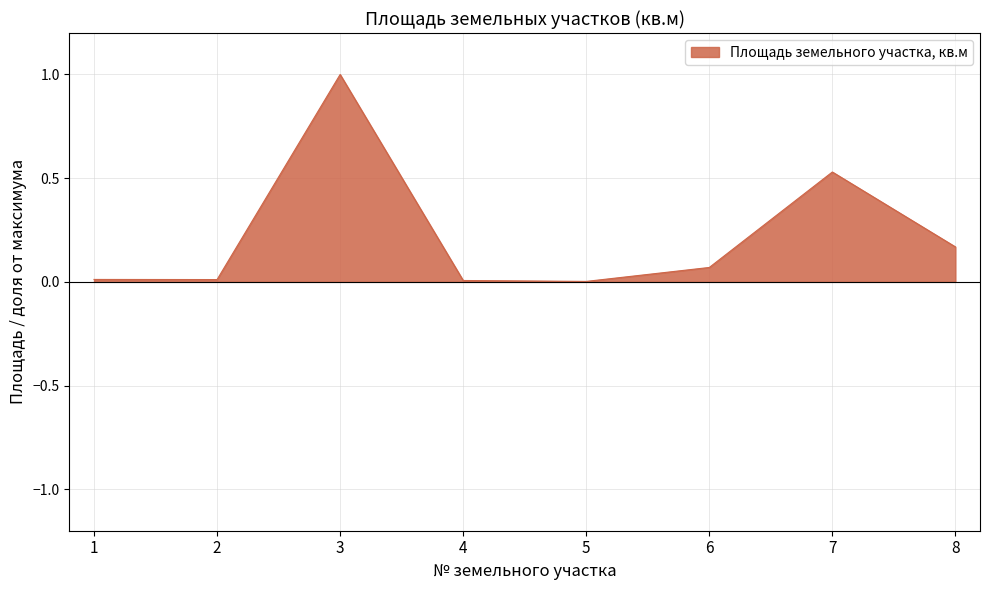

What is the difference between the values at 2 and 3?

1.0